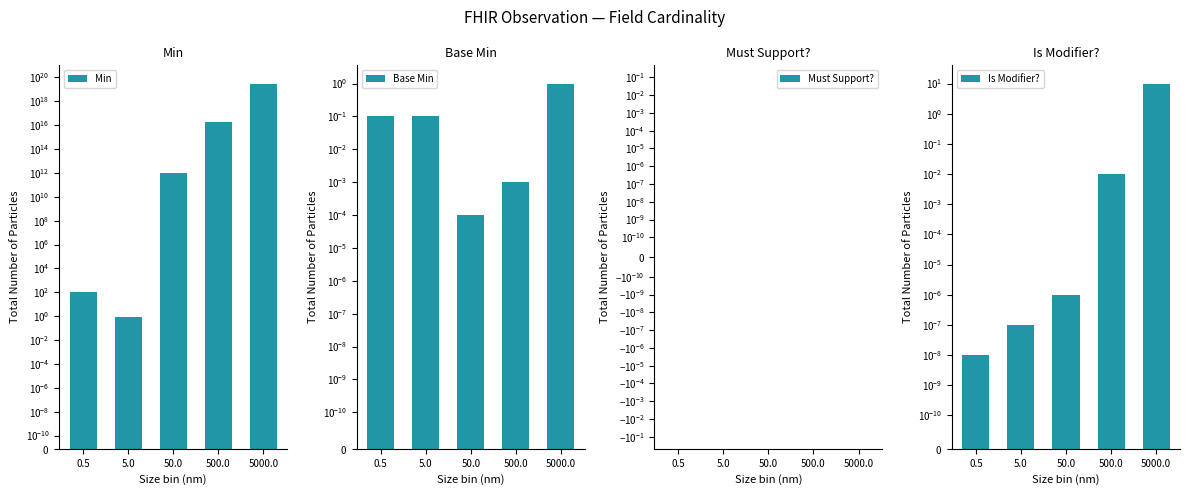

Is the value of Min at 0.5 greater than the value of Is Modifier? at 0.5?

Yes